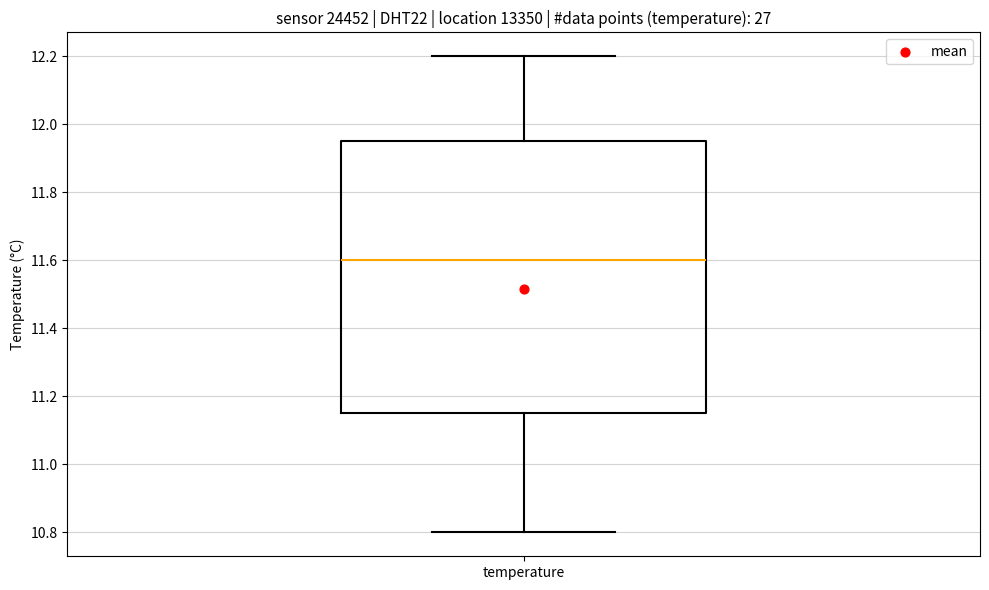

Transcribe this box plot: give where the median line is, the range the box spans, and where the two whiskers end, as read against the y-axis. The values are not printed on the chart, so give them approximately, as read against the axis.

median 11.60, box 11.16 to 11.96, whiskers 10.80 to 12.20